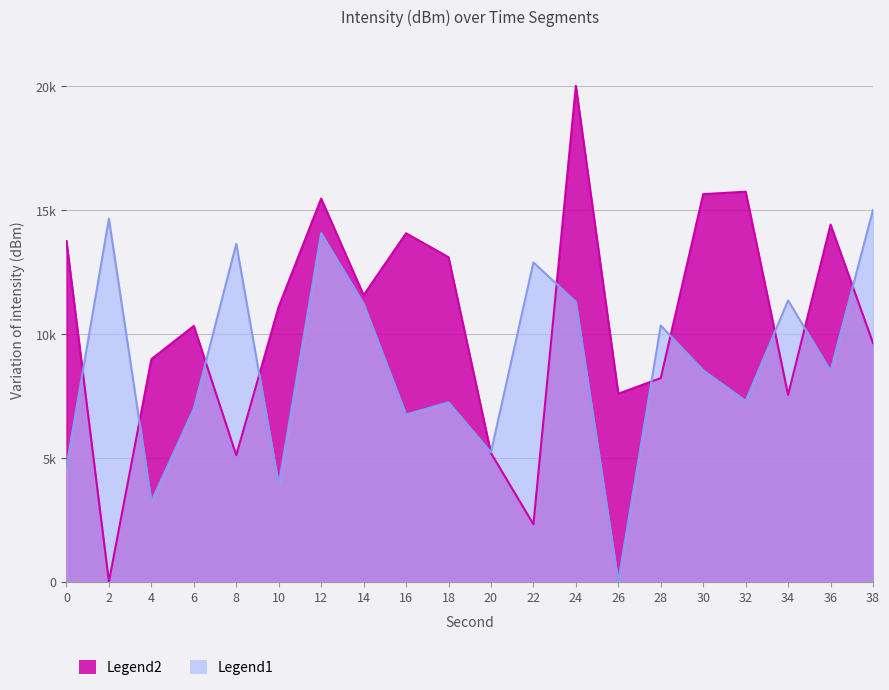

The Legend2 series shows 8213.6 at 28. True or false?

True